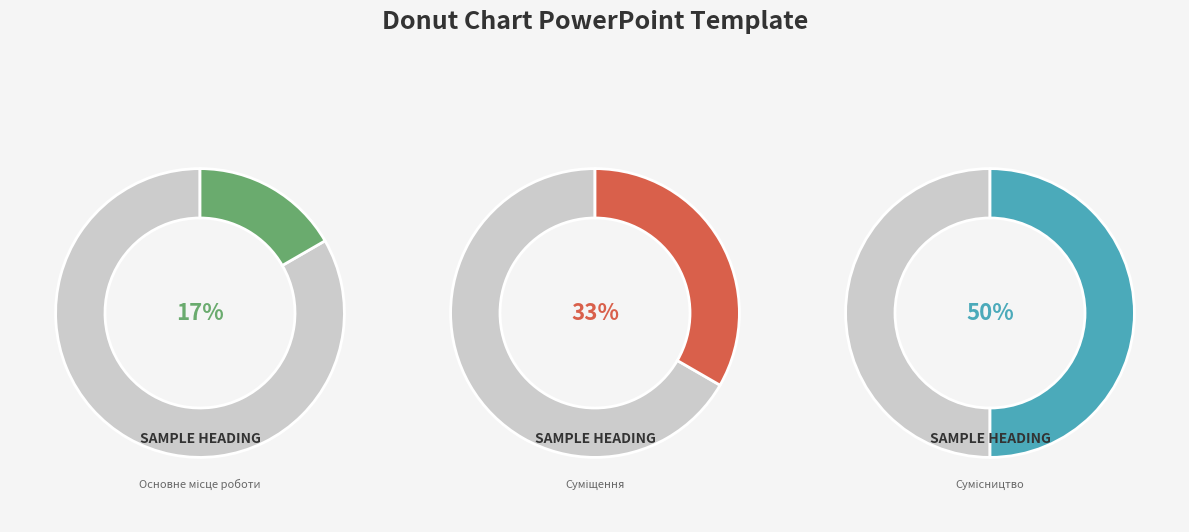

Is there a majority slice in this chart?

No